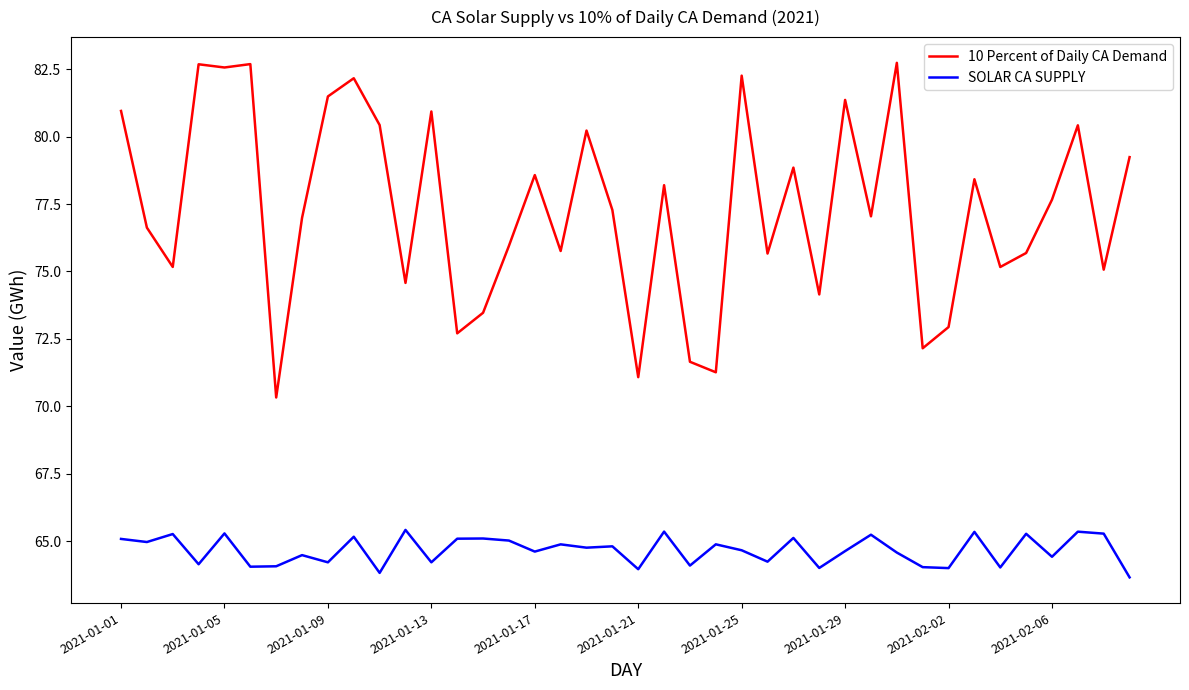

What is the difference between the maximum and minimum values in the 10 Percent of Daily CA Demand series?

12.4